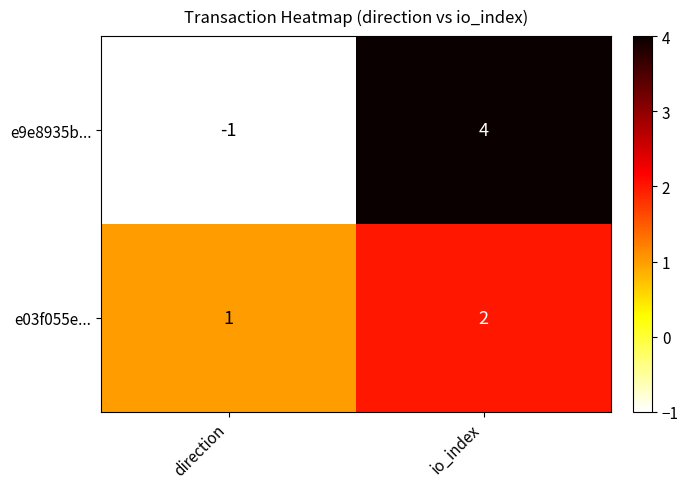

Reading left to right, what are all the values shown in this chart?

e9e8935b...: direction=-1	io_index=4
e03f055e...: direction=1	io_index=2